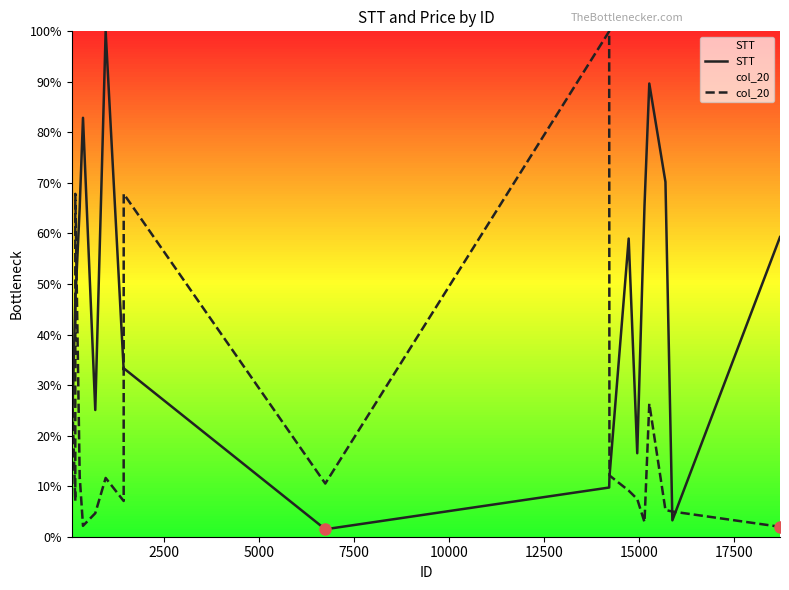

What is the greatest value displayed?

100.0